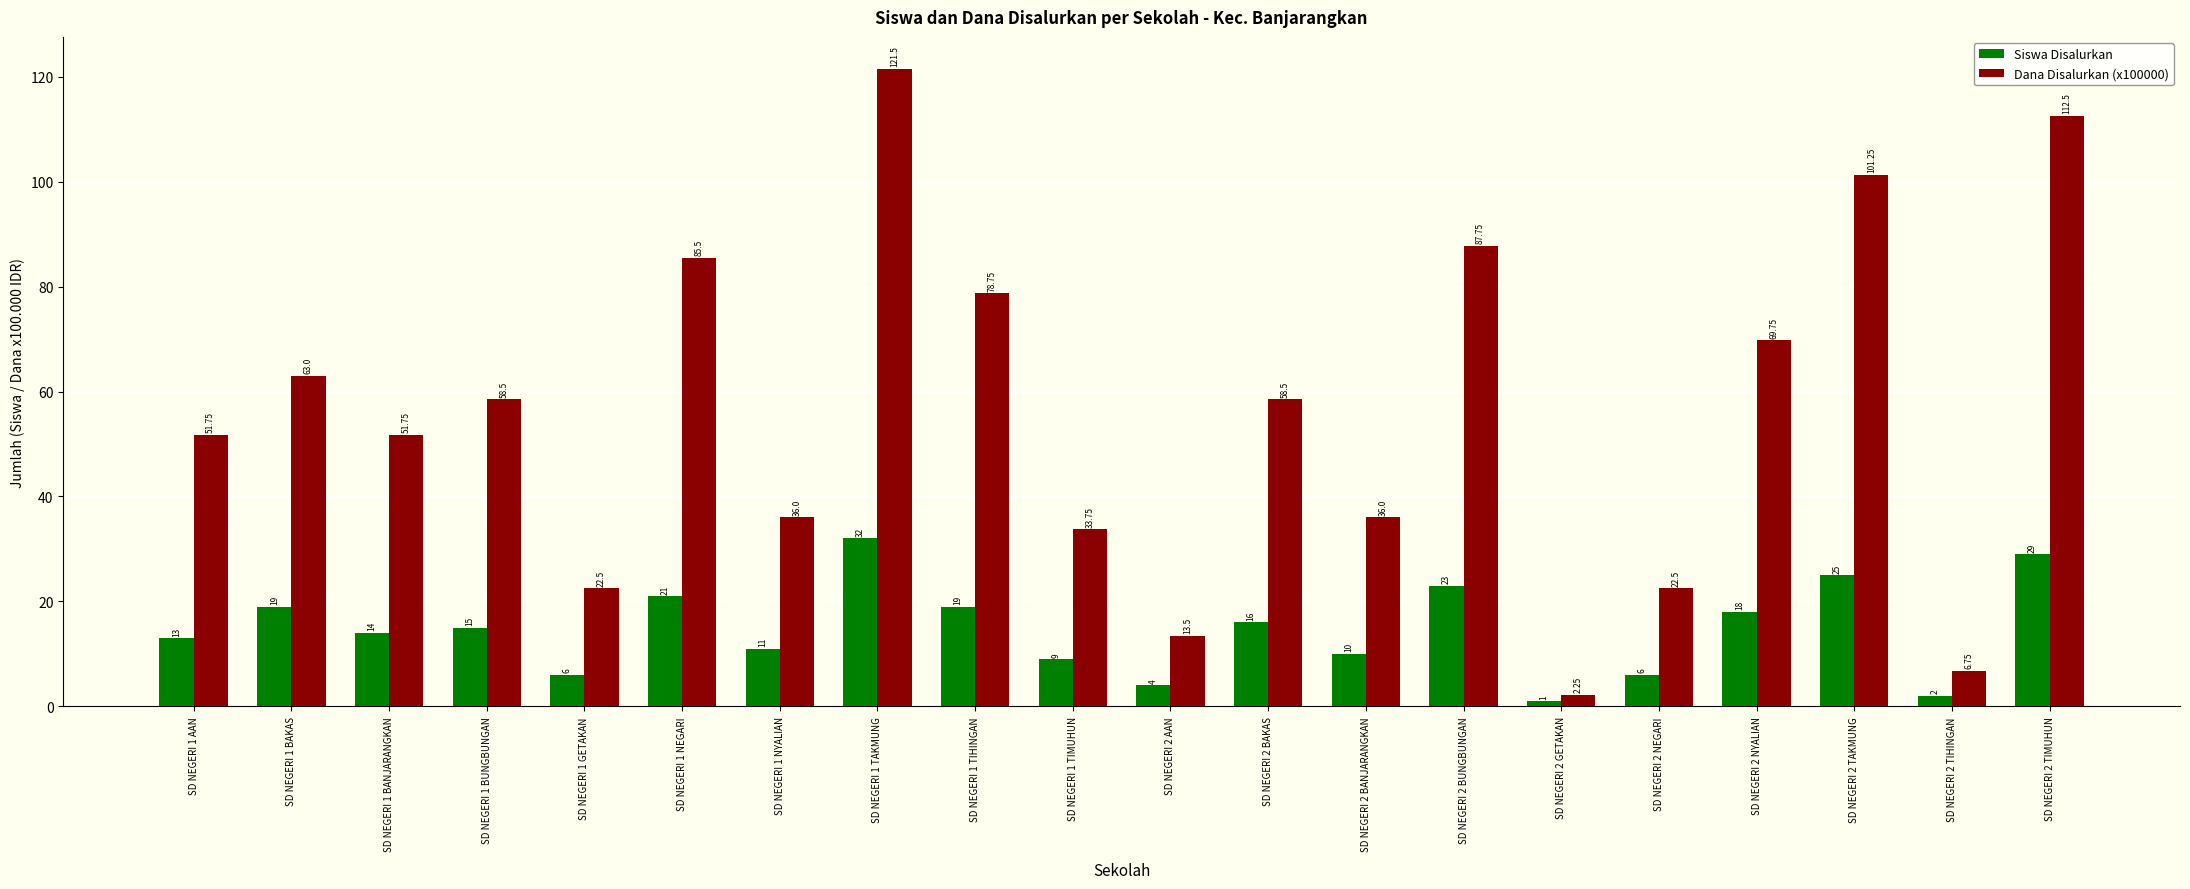

Between SD NEGERI 1 TIHINGAN and SD NEGERI 2 BAKAS, which series saw the biggest shift?

Dana Disalurkan (x100000)